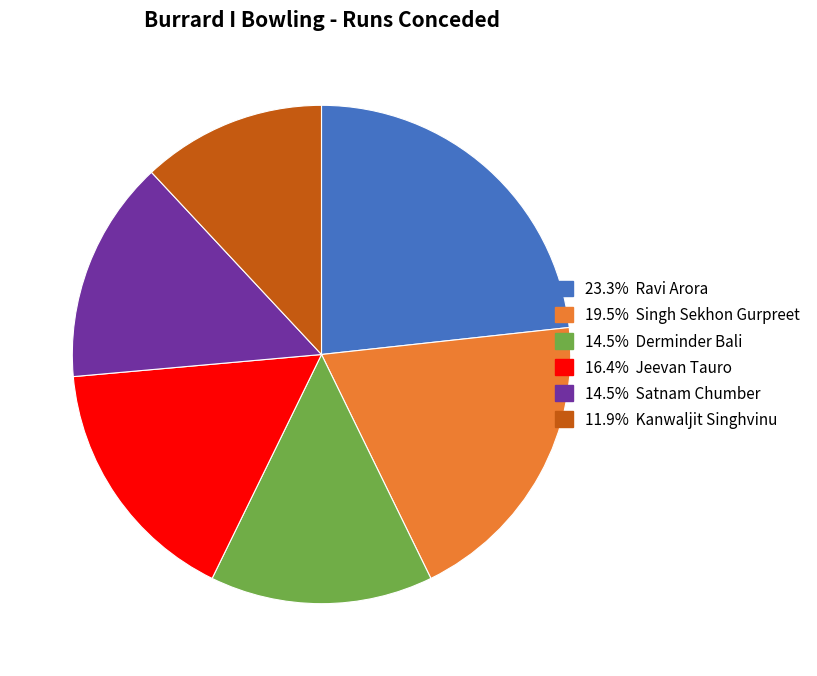

Does any single category account for the majority?

No